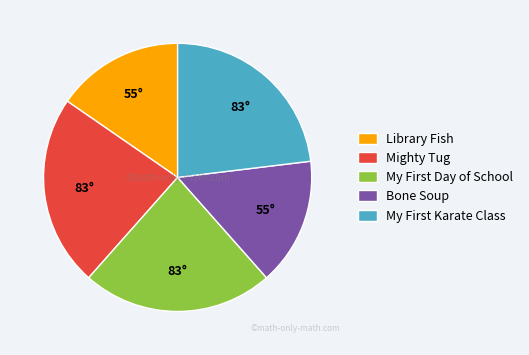

Is there any slice that represents more than half of the pie?

No